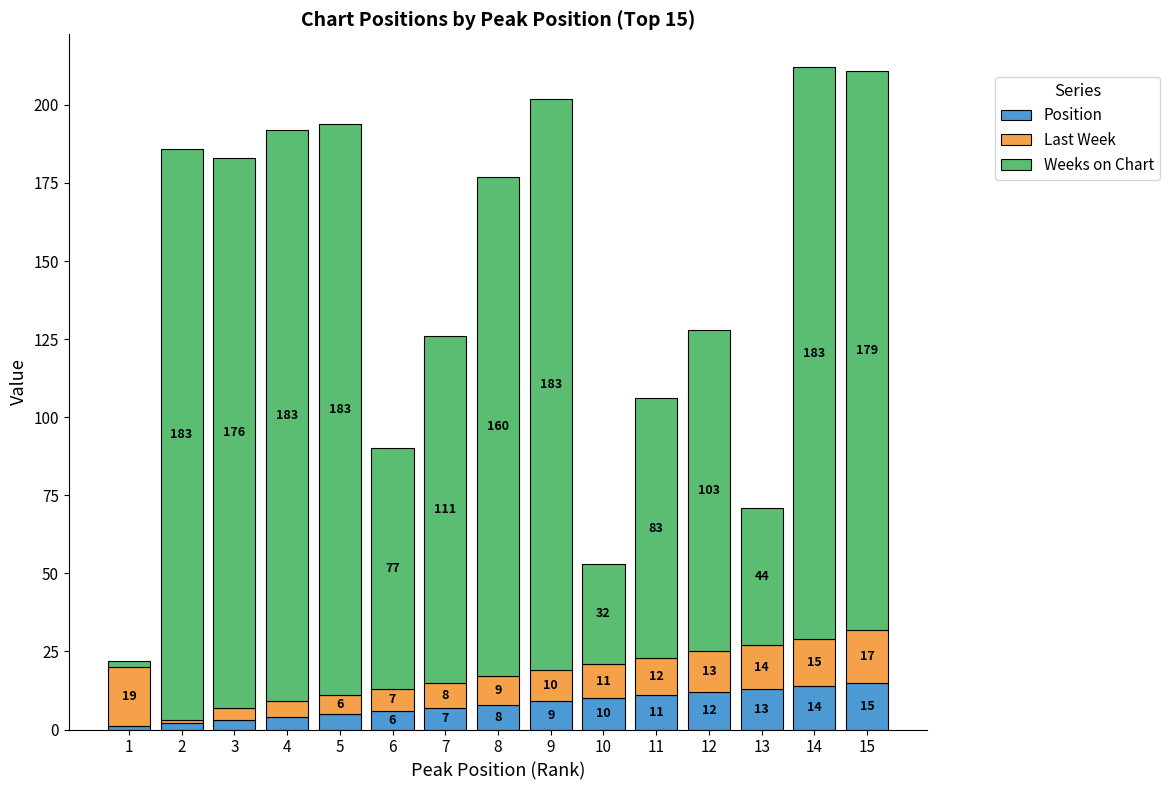

Is it true that Position equals 10 at 10?

True